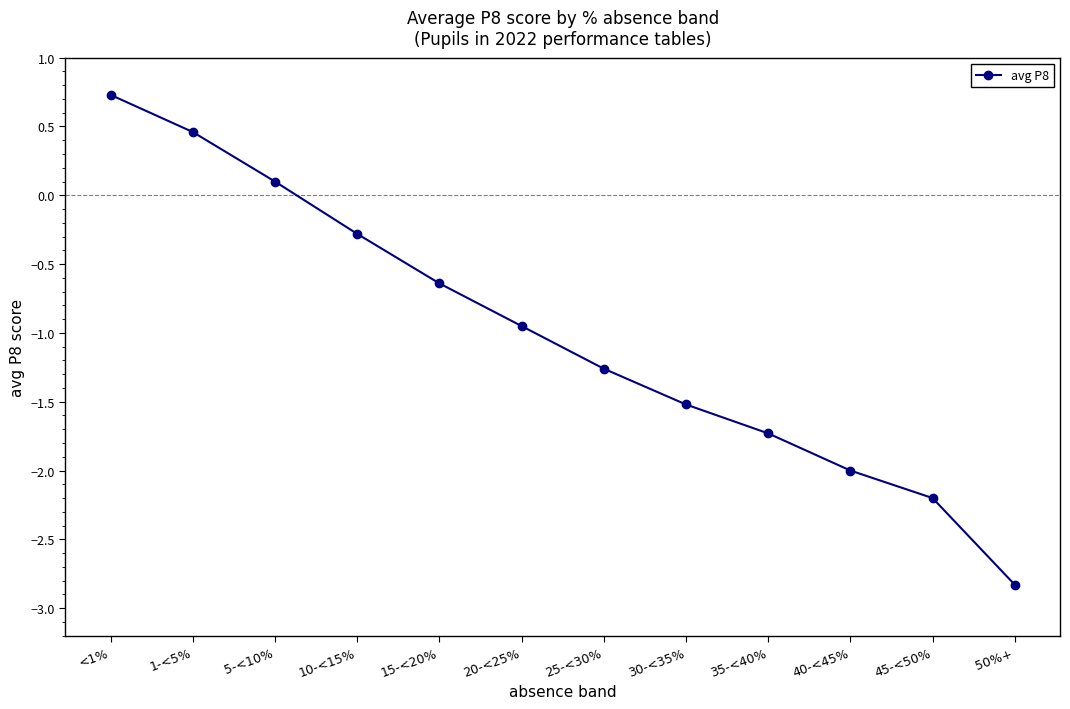

How many data points are less than 0?

9